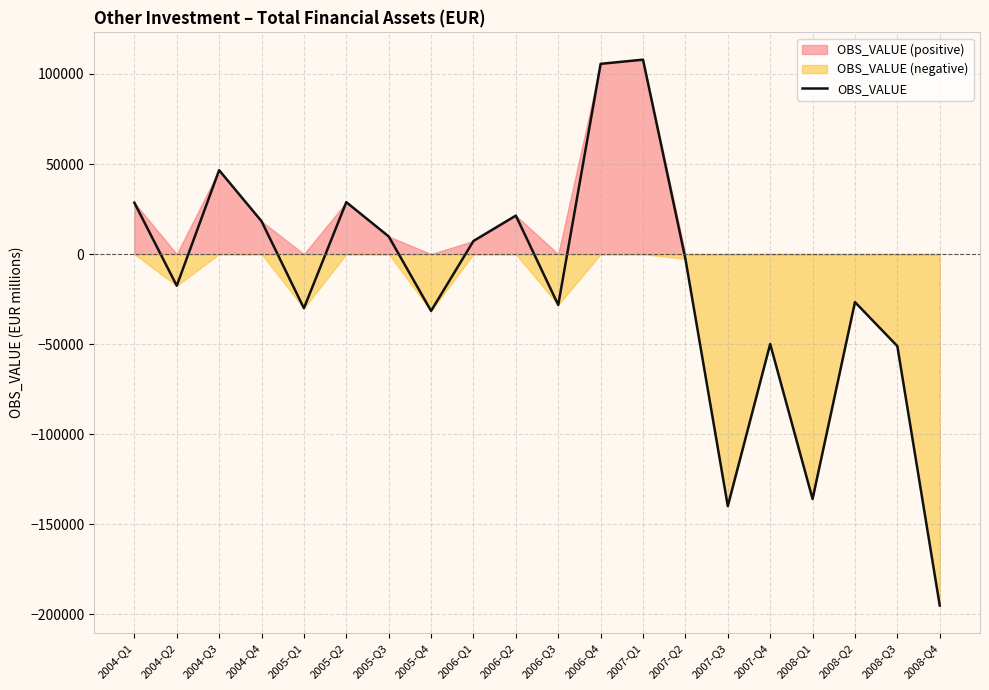

True or false: there are more than 2 points higher than both neighbors.

True